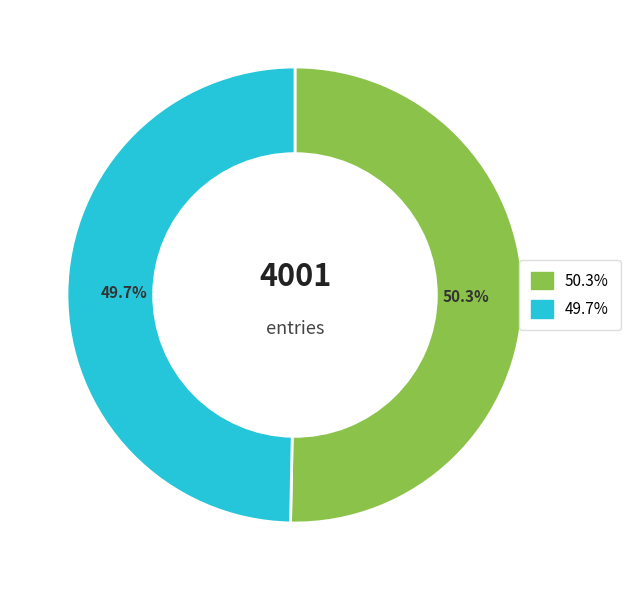

Does any single category account for the majority?

Yes